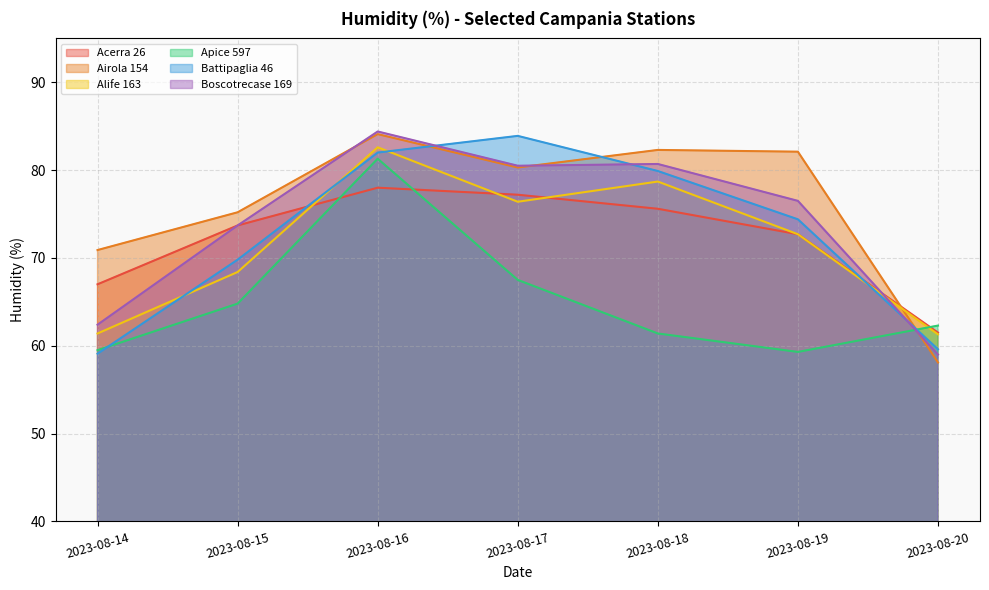

How many distinct data groups are displayed?

6